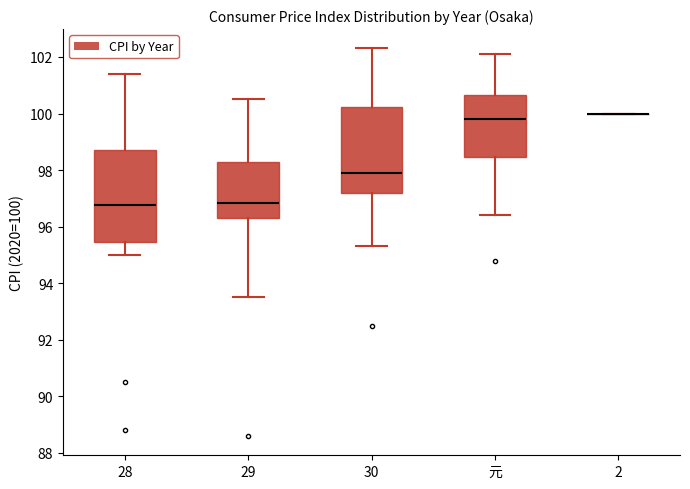

Reading left to right, read every box against the y-axis: the position of its median line, the range the box covers, and the ends of its whiskers. The values are not printed on the chart, so give them approximately, as read against the axis.

28: median 96.8, box 95.4 to 98.8, whiskers 95.0 to 101.4
29: median 96.8, box 96.4 to 98.2, whiskers 93.6 to 100.6
30: median 98.0, box 97.2 to 100.2, whiskers 95.4 to 102.4
元: median 99.8, box 98.4 to 100.6, whiskers 96.4 to 102.2
2: box collapsed to a line at 100.0, whiskers 100.0 to 100.0